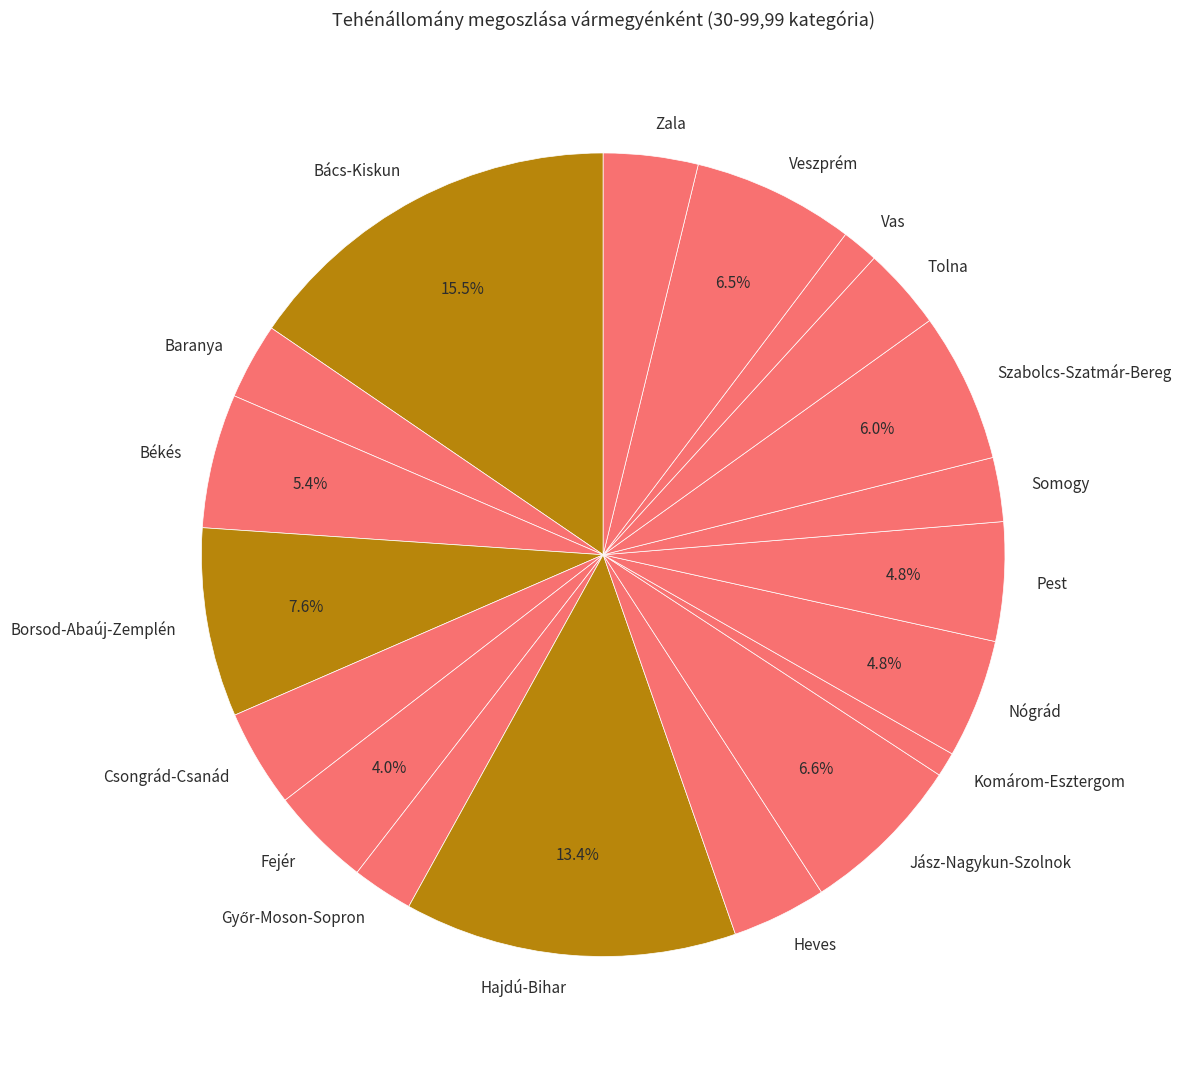

Do Szabolcs-Szatmár-Bereg and Somogy together represent more than half of the pie?

No